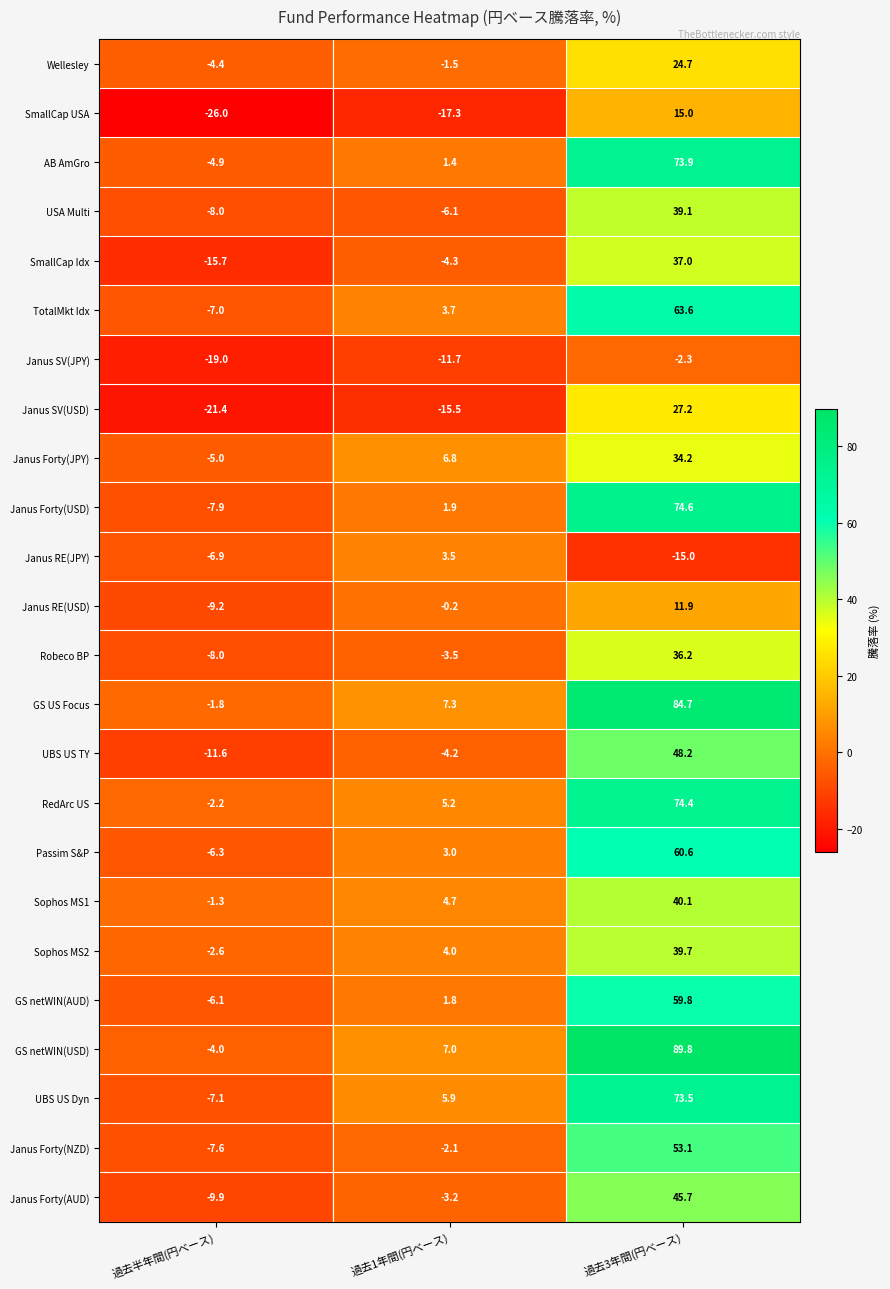

What is the approximate value of Sophos MS1 at 過去1年間(円ベース)?

4.7